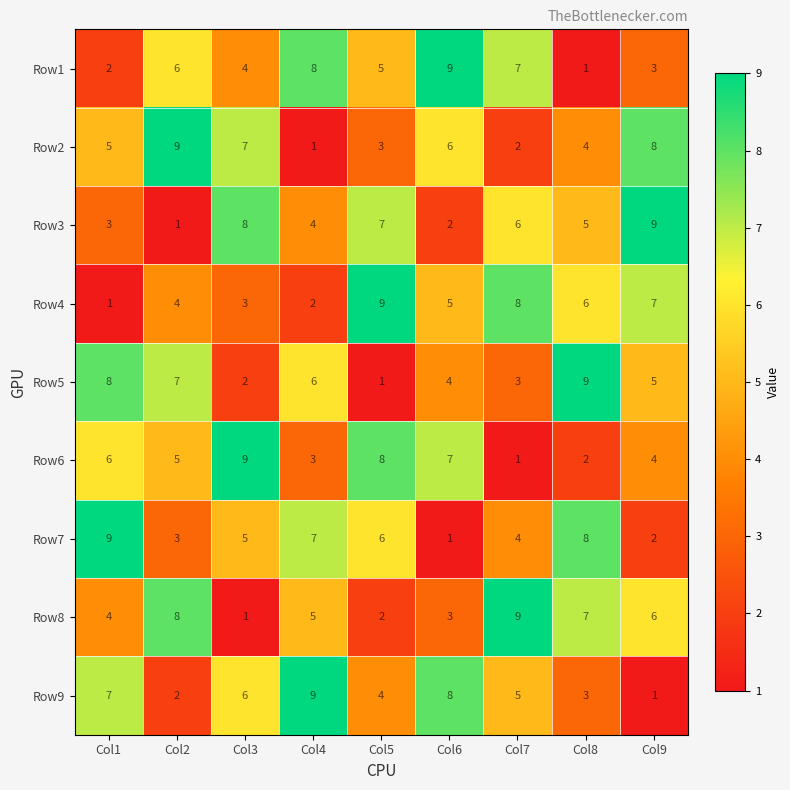

At how many categories does at least one series exceed 1?

9